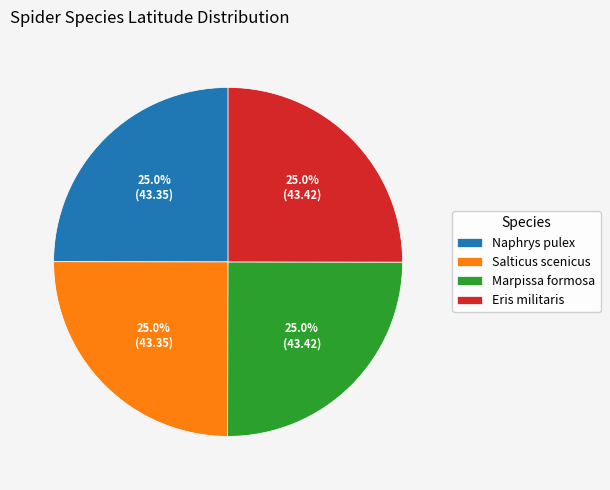

True or false: Marpissa formosa accounts for 25% of the total.

True